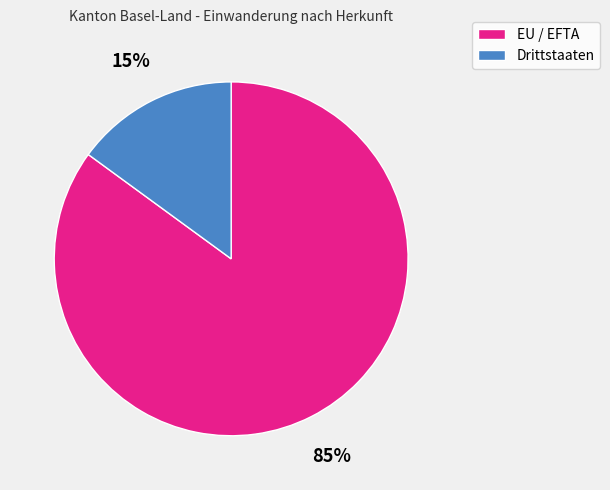

The Drittstaaten slice represents 15% of the pie. True or false?

True